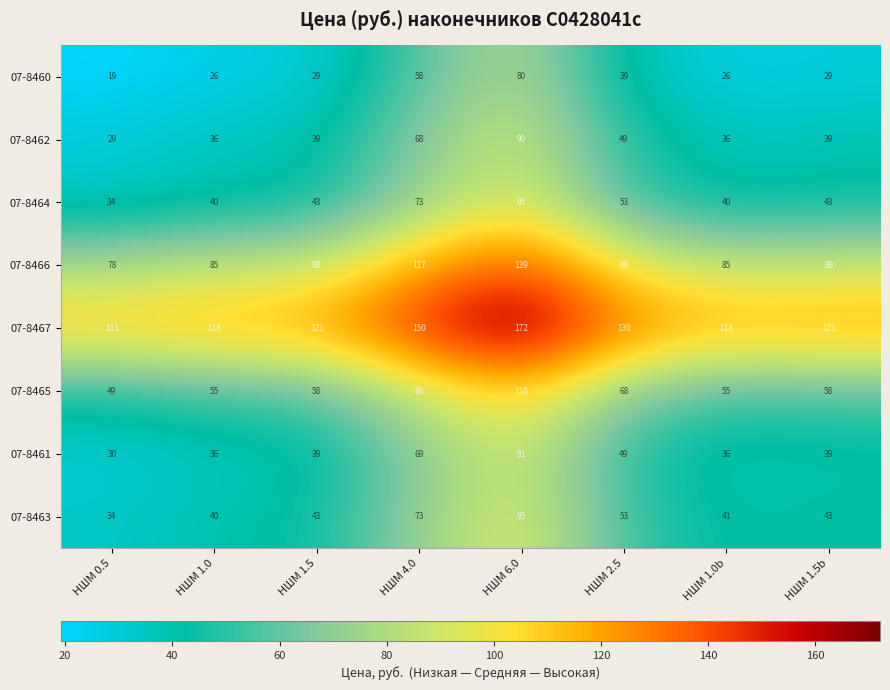

What is the difference between the 07-8466 values at НШМ 1.5 and НШМ 1.0b?

3